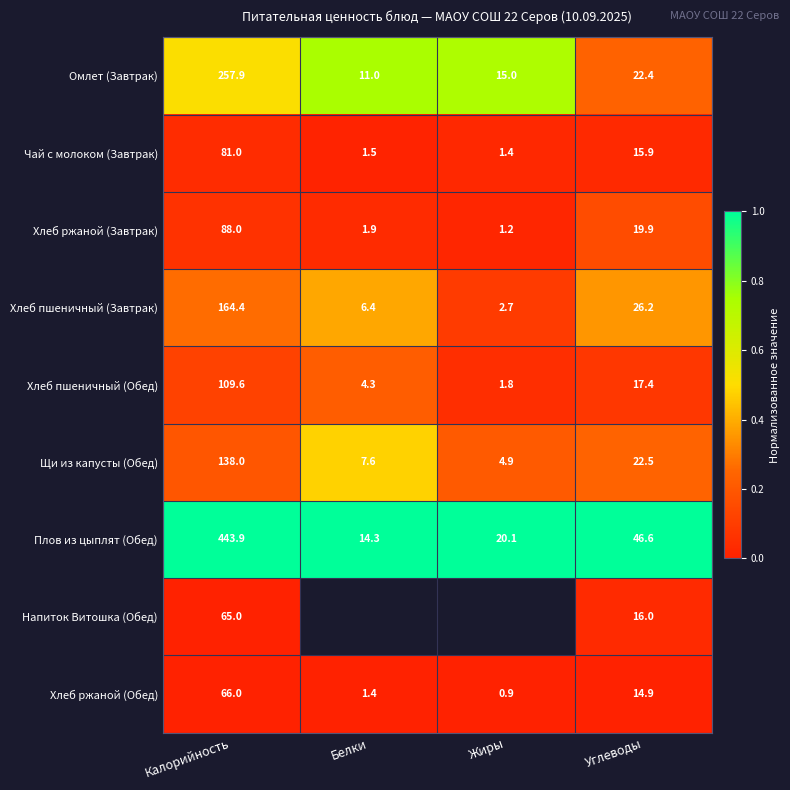

At which label is Хлеб пшеничный (Завтрак) closest to 83?

Углеводы